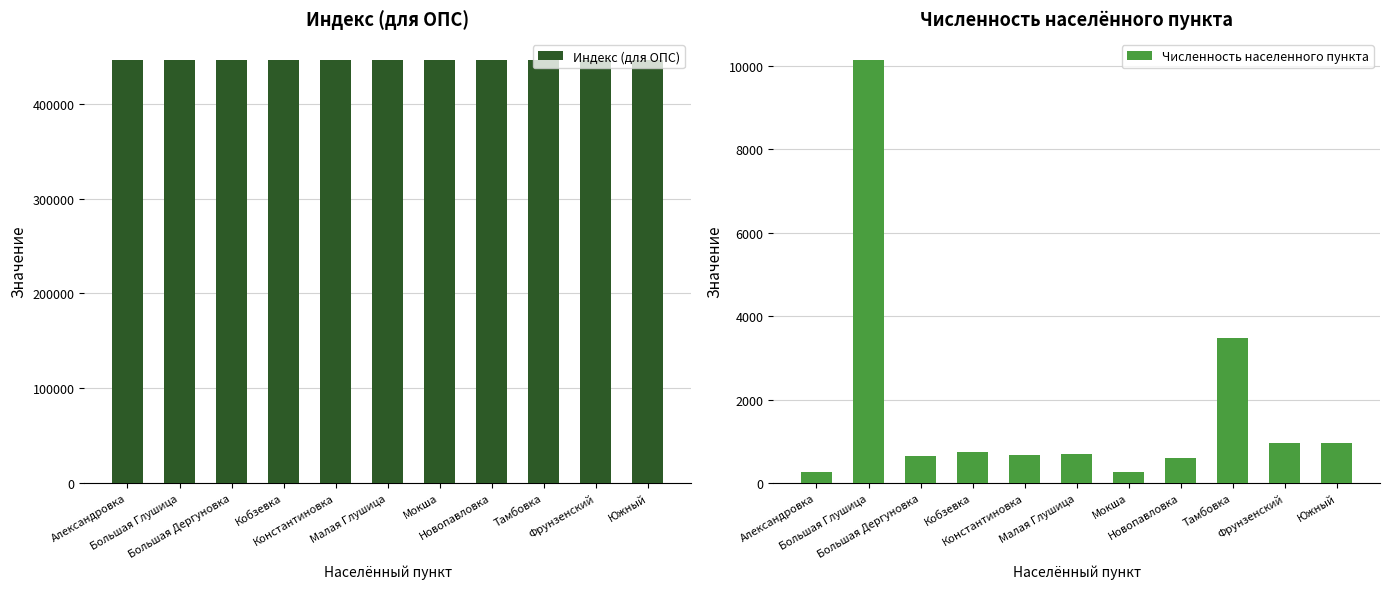

What is the label of the 2nd bar from the left?

Большая Глушица